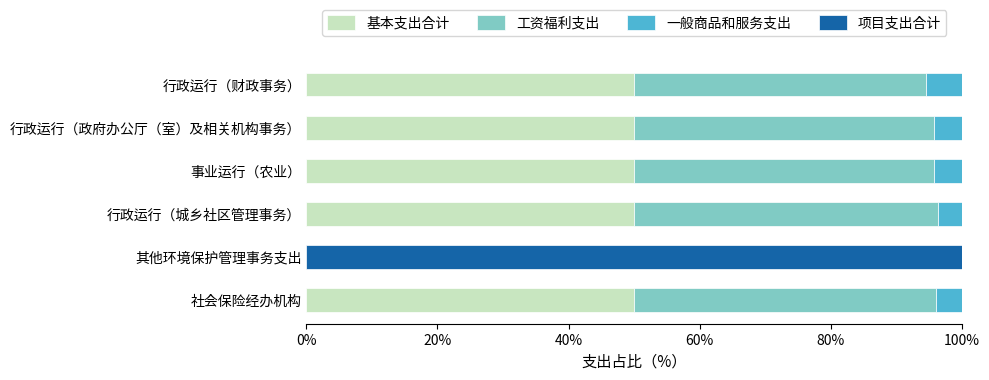

The value of 基本支出合计 at 行政运行（政府办公厅（室）及相关机构事务） is 50.0. True or false?

True